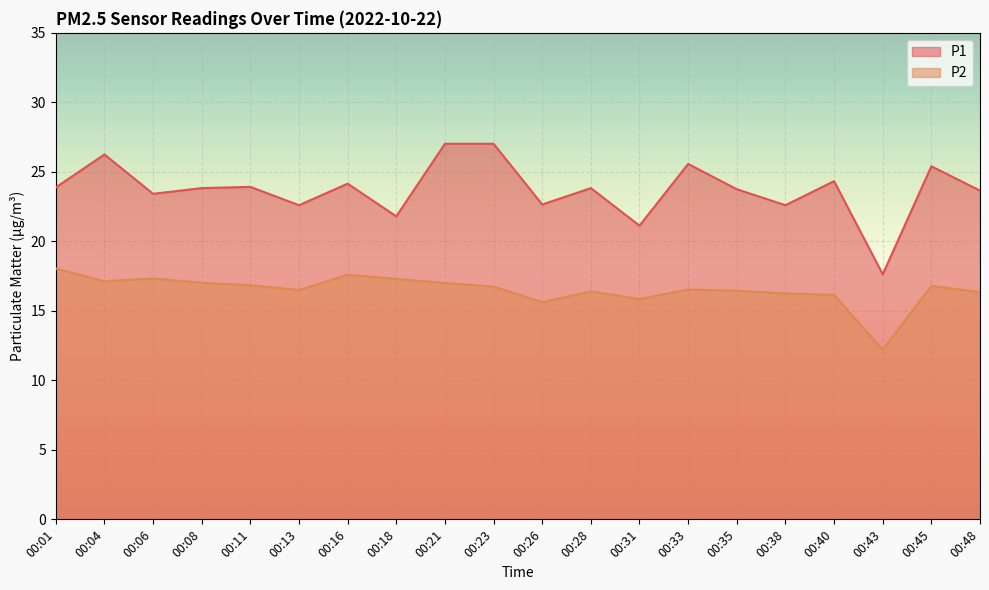

Reading right to left, list all the values displayed in this chart.

P1: 00:48=23.6	00:45=25.4	00:43=17.6	00:40=24.3	00:38=22.6	00:35=23.8	00:33=25.6	00:31=21.1	00:28=23.8	00:26=22.6	00:23=27.0	00:21=27.0	00:18=21.8	00:16=24.1	00:13=22.6	00:11=23.9	00:08=23.8	00:06=23.4	00:04=26.2	00:01=23.9
P2: 00:48=16.4	00:45=16.8	00:43=12.2	00:40=16.1	00:38=16.2	00:35=16.4	00:33=16.5	00:31=15.8	00:28=16.4	00:26=15.6	00:23=16.8	00:21=17.0	00:18=17.3	00:16=17.6	00:13=16.5	00:11=16.9	00:08=17.0	00:06=17.3	00:04=17.1	00:01=18.1